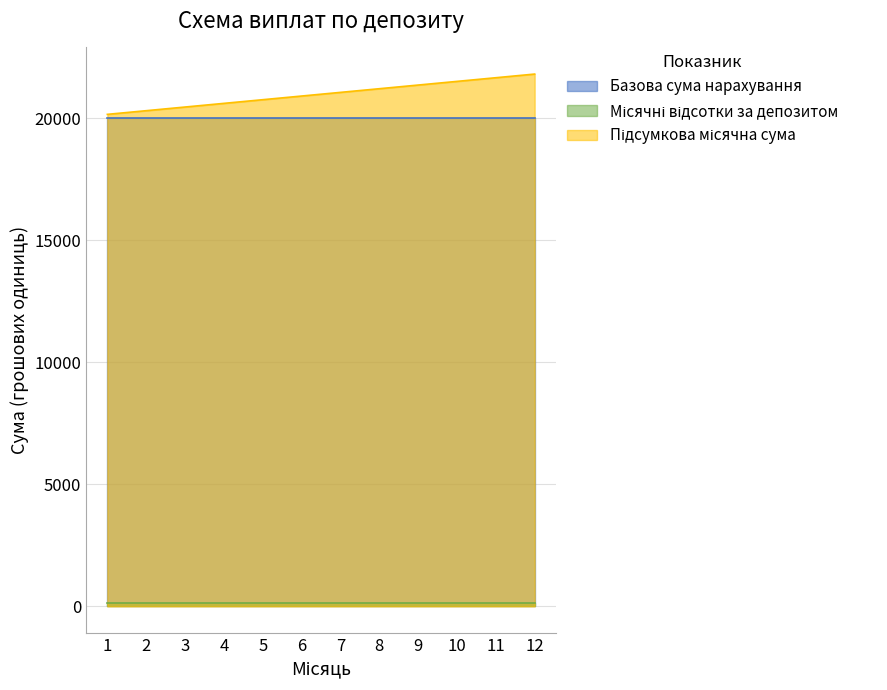

What is the value of the Базова сума нарахування point at the 4th from the left?

20000